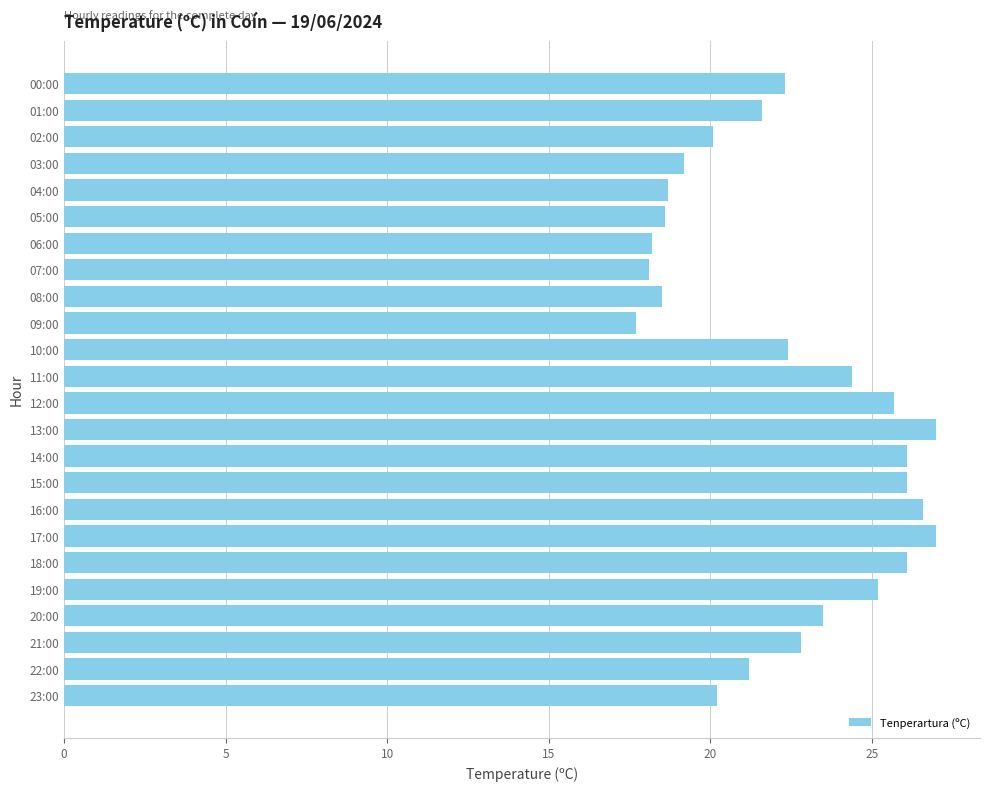

Is it true that the value at 14:00 is 12.8?

False